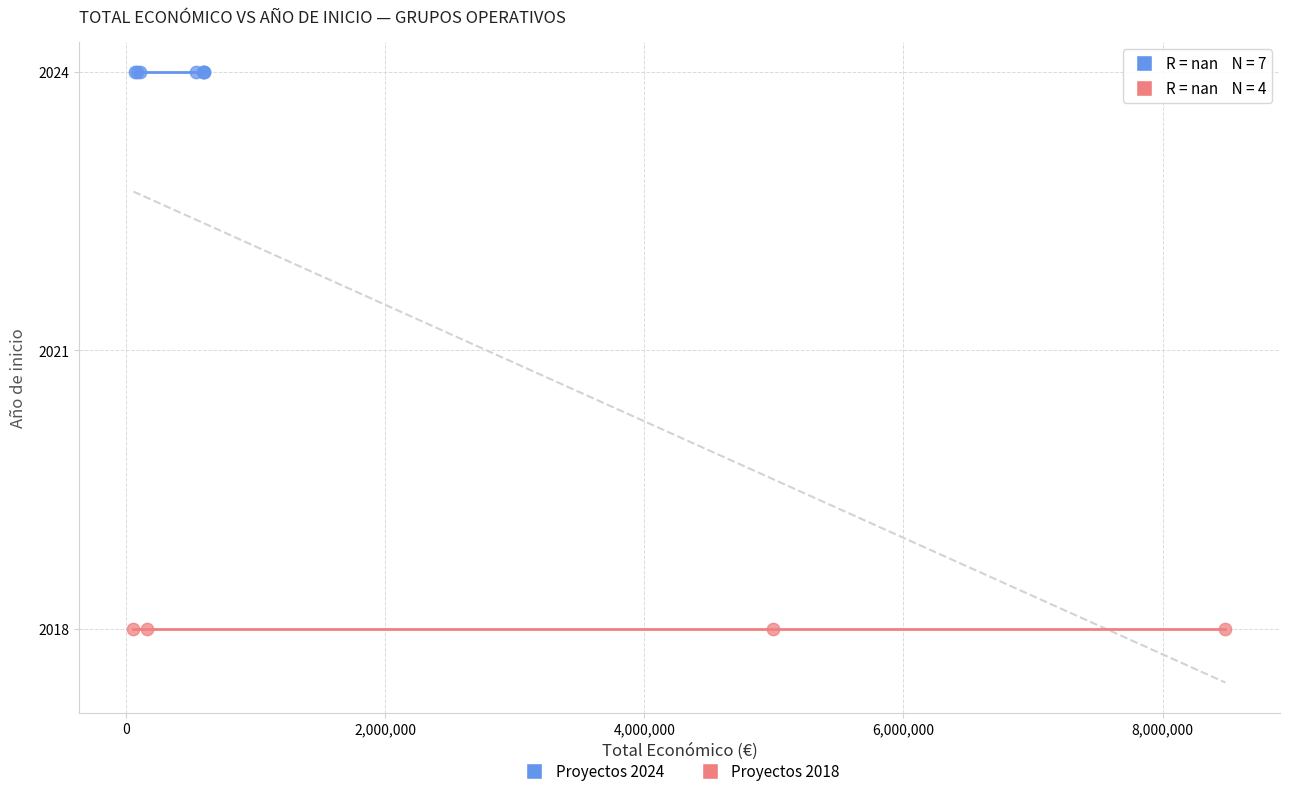

What are all the series names shown in the legend?

Proyectos 2024, Proyectos 2018